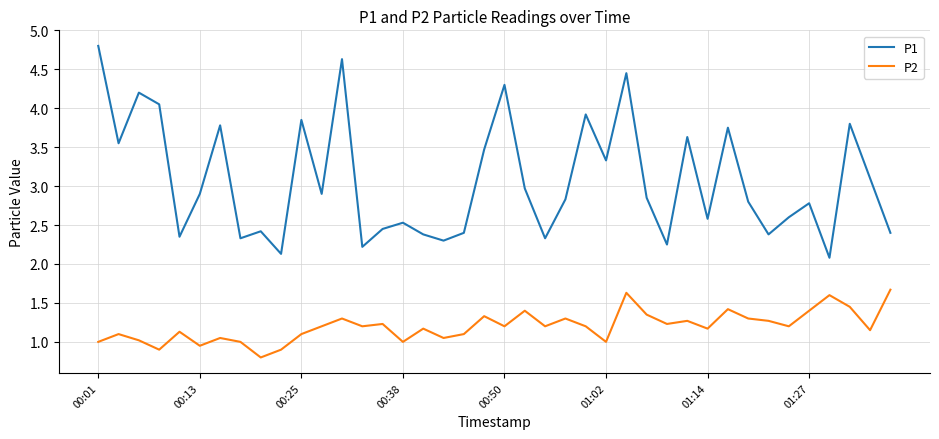

What is the smallest value displayed?

0.8